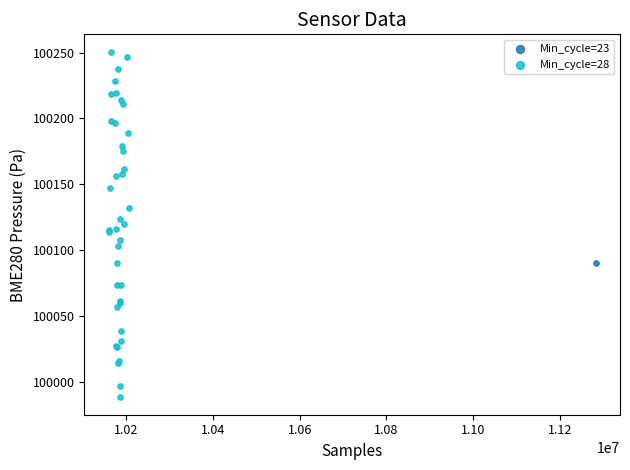

What are all the series names shown in the legend?

Min_cycle=23, Min_cycle=28